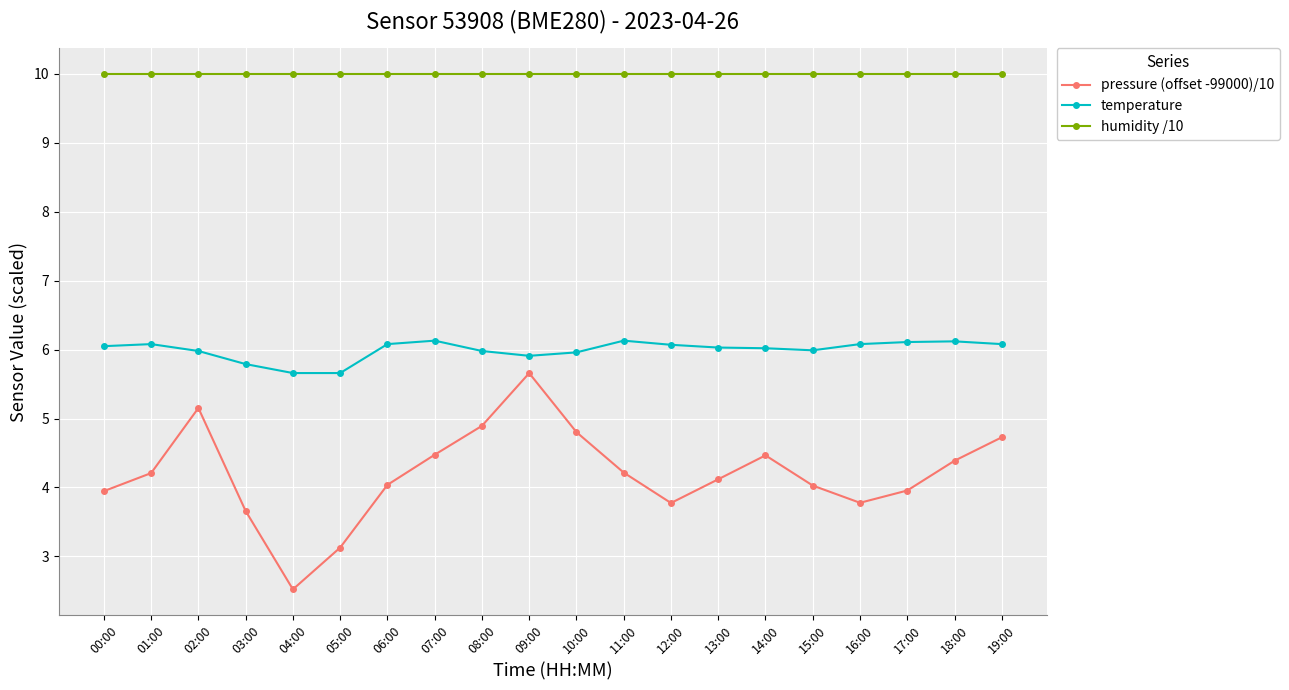

What are all the series names shown in the legend?

pressure (offset -99000)/10, temperature, humidity /10